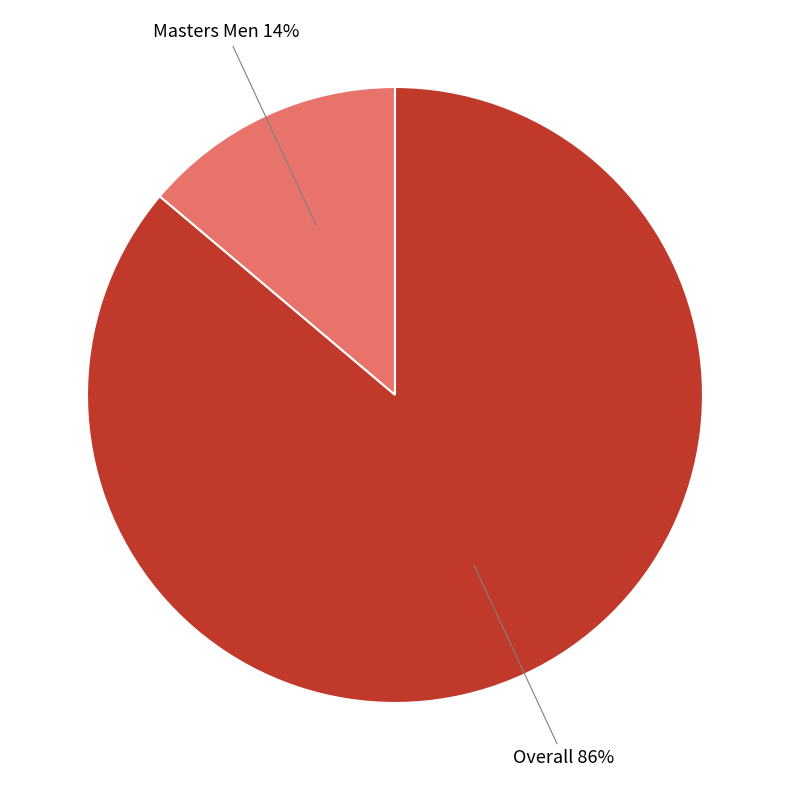

To the nearest percent, what is the average slice percentage?

50%